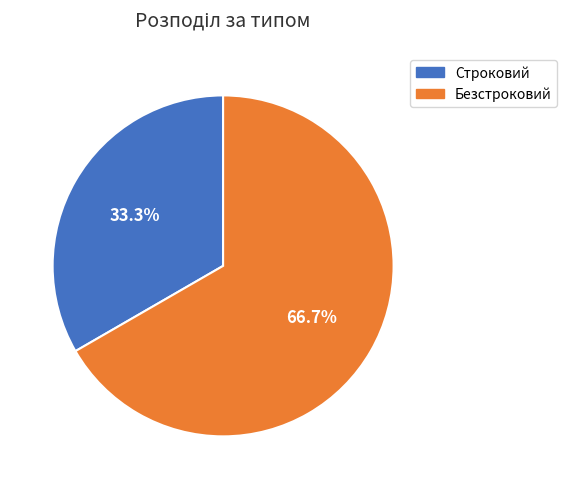

The Строковий slice represents 24% of the pie. True or false?

False